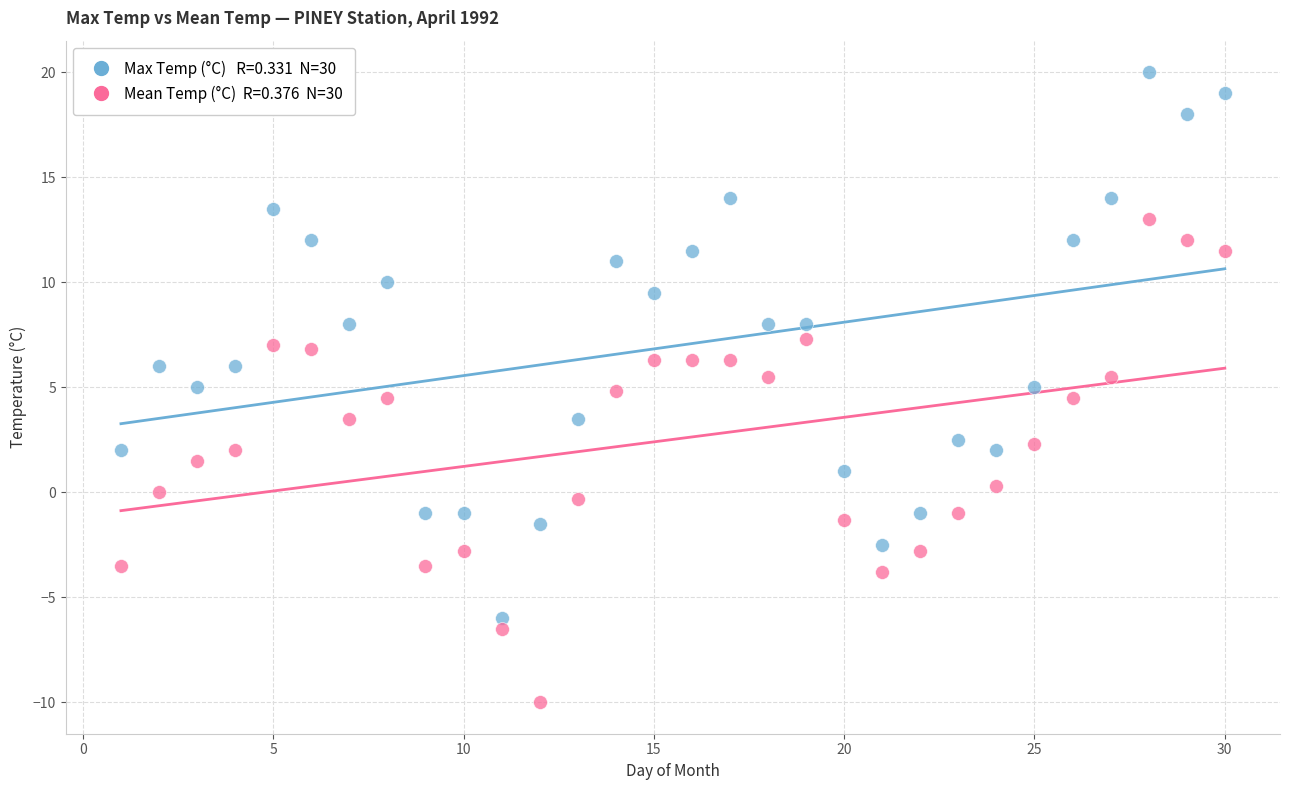

Across all data points, what is the range of Y values (max minus min)?

30.0